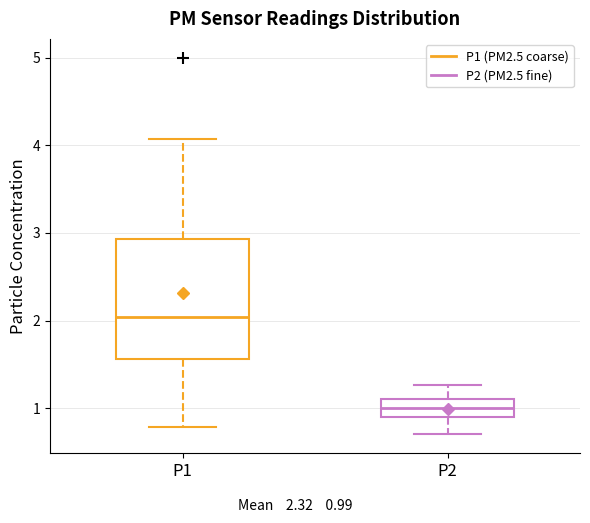

Reading left to right, transcribe this box plot: for each box, give where its median line is, the range the box spans, and where its two whiskers end, as read against the y-axis. The values are not printed on the chart, so give them approximately, as read against the axis.

P1: median 2.0, box 1.6 to 2.9, whiskers 0.8 to 4.1
P2: median 1.0, box 0.9 to 1.1, whiskers 0.7 to 1.3